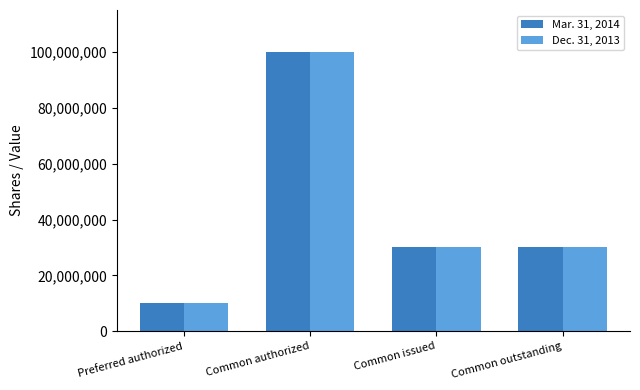

What position from the right is Common outstanding?

1